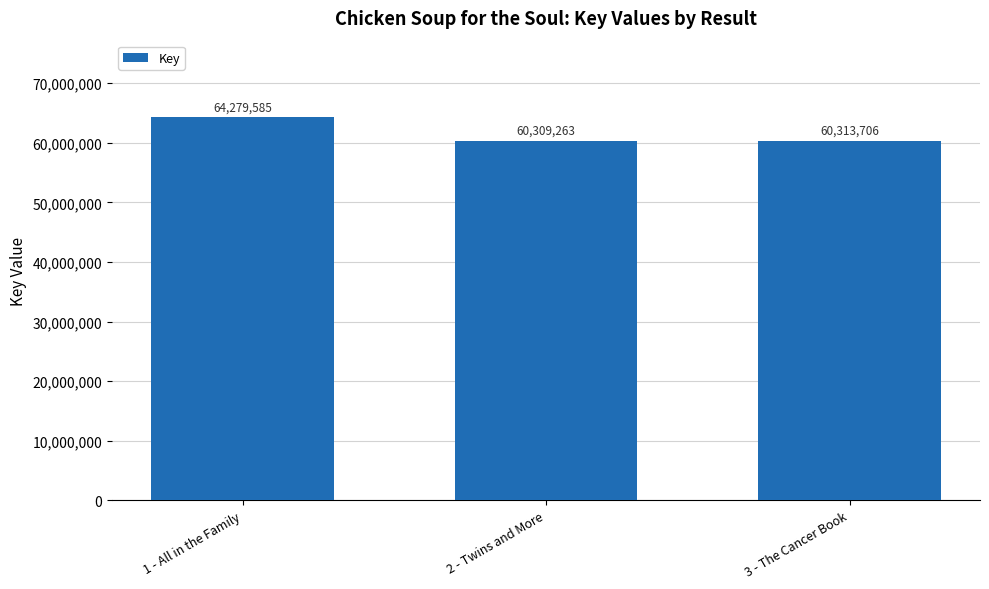

Reading left to right, transcribe all the data shown in this chart.

1 - All in the Family=64279585	2 - Twins and More=60309263	3 - The Cancer Book=60313706